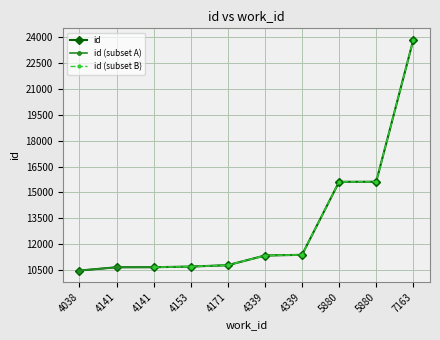

At which label is the value closest to 17164?

5880